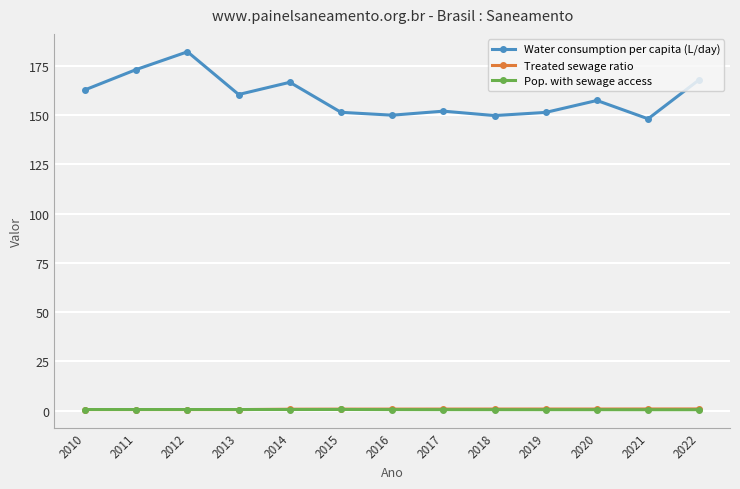

True or false: Pop. with sewage access and Water consumption per capita (L/day) intersect in this chart.

False